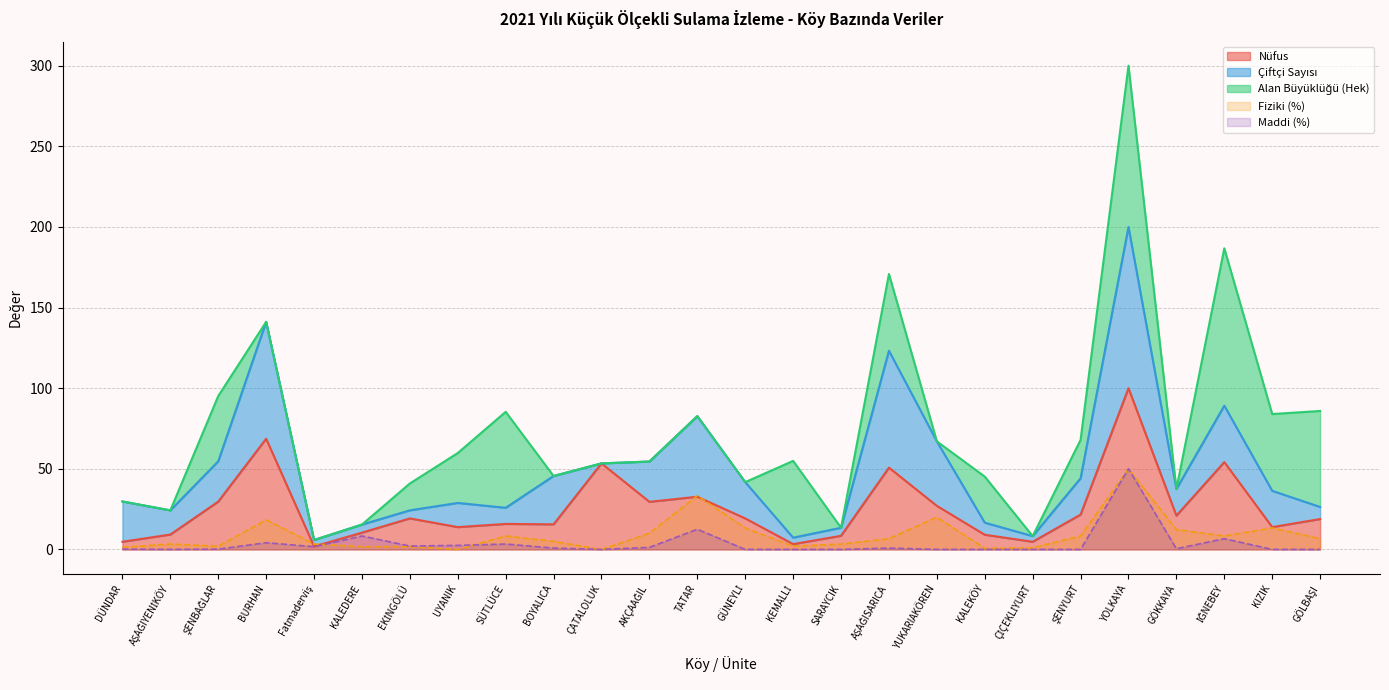

What is the highest value of the Nüfus series?

100.0